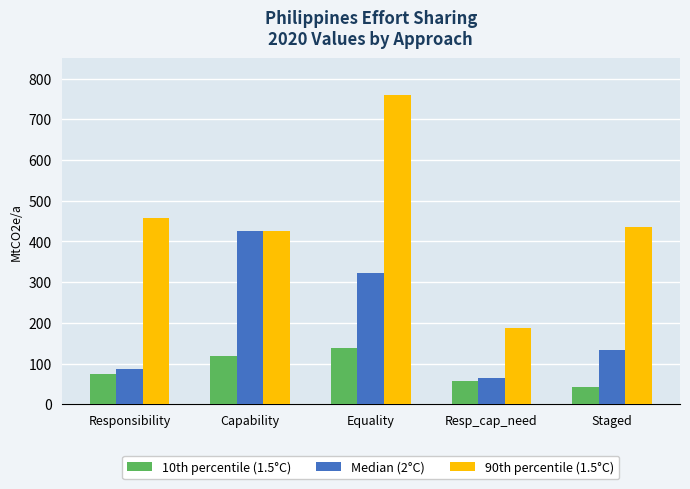

How many categories are shown in the chart?

5